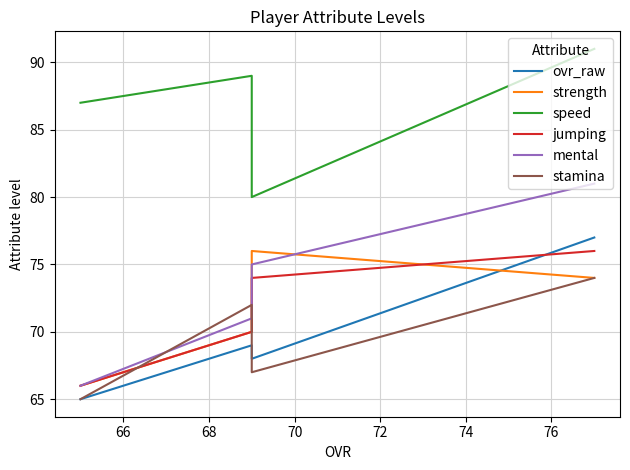

The stamina series shows 98 at 68. True or false?

False